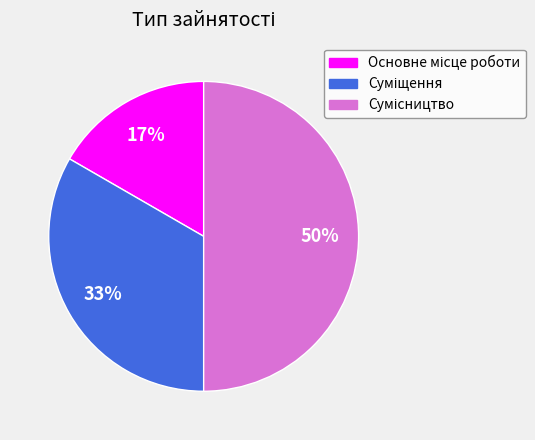

To the nearest percent, what is the average slice percentage?

33%